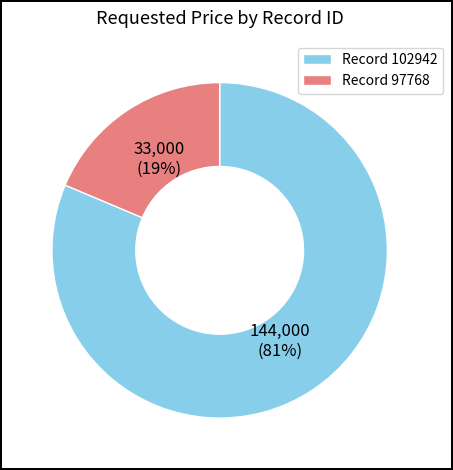

True or false: Record 97768 accounts for 26% of the total.

False